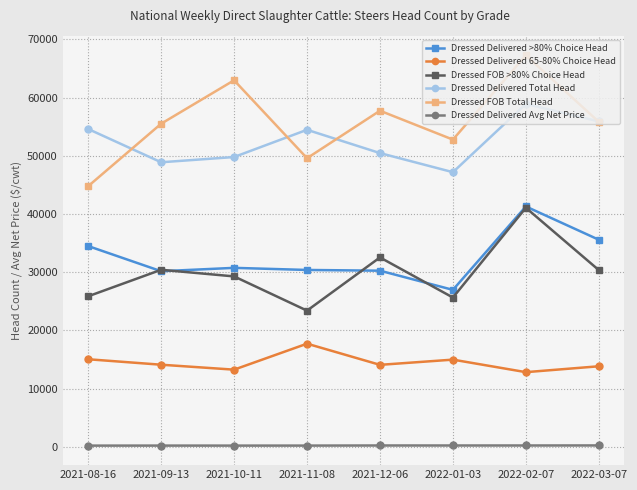

At which label does Dressed Delivered Total Head reach its peak?

2022-02-07